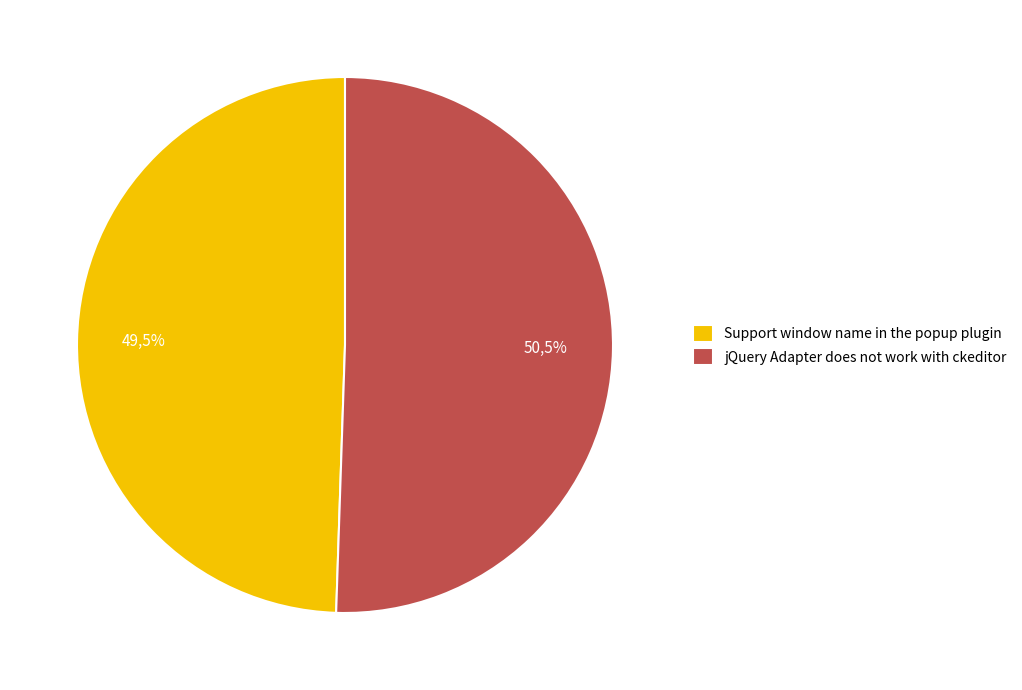

How many segments does this pie chart have?

2